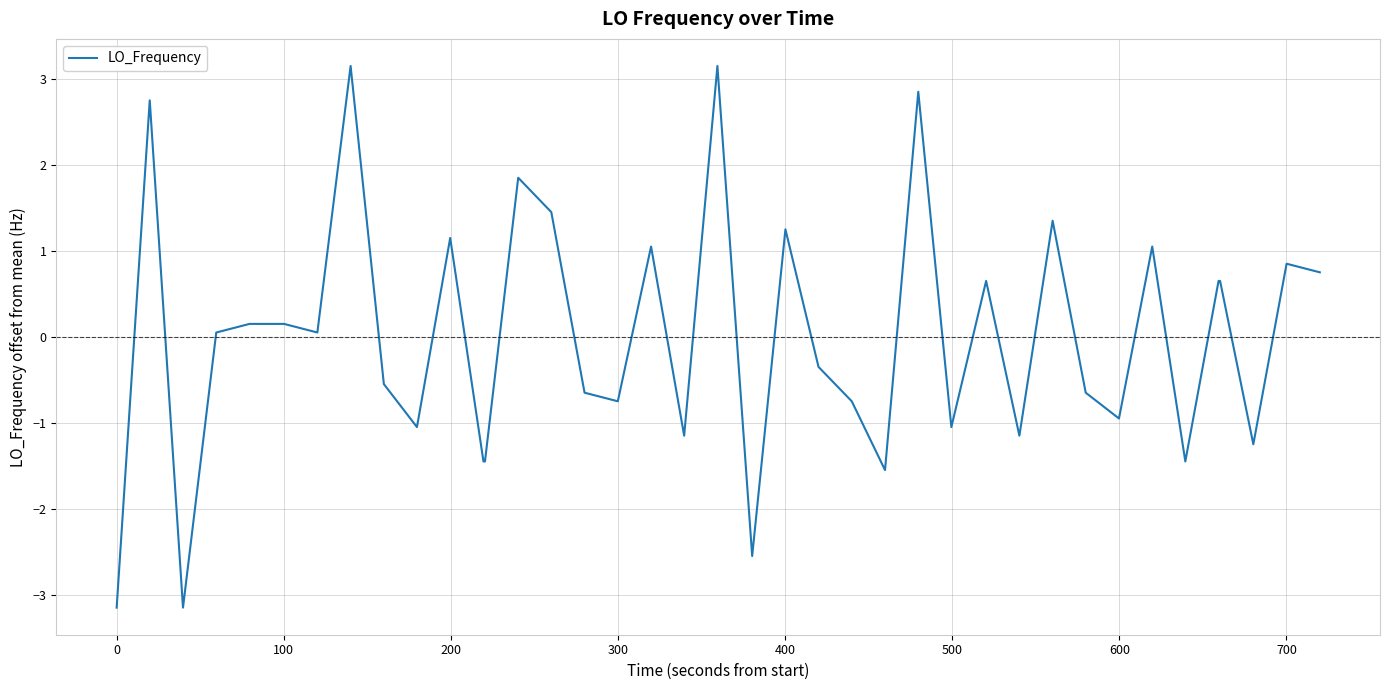

What is the maximum value shown in the chart?

3.1